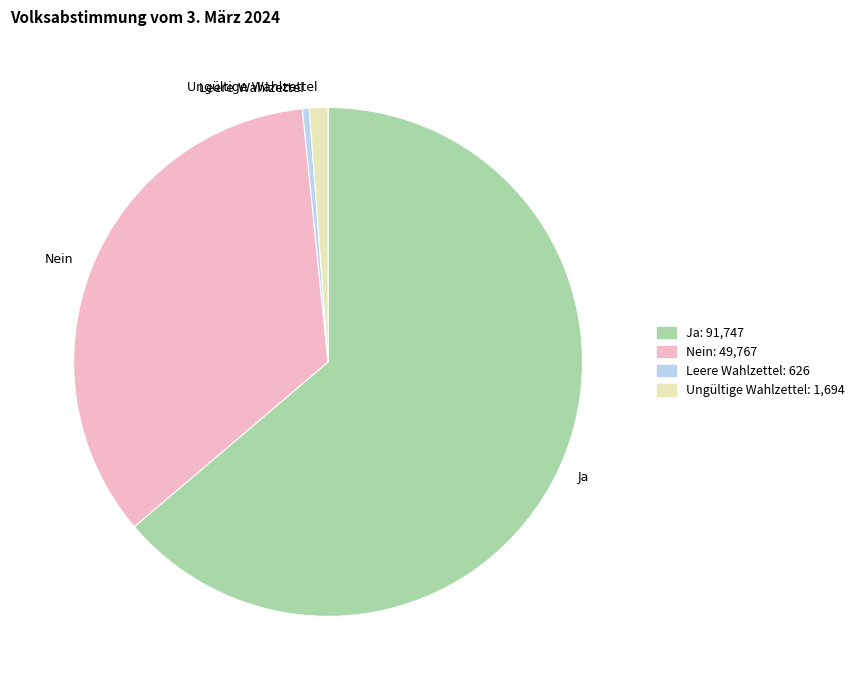

Is the sum of Ungültige Wahlzettel and Leere Wahlzettel greater than half?

No